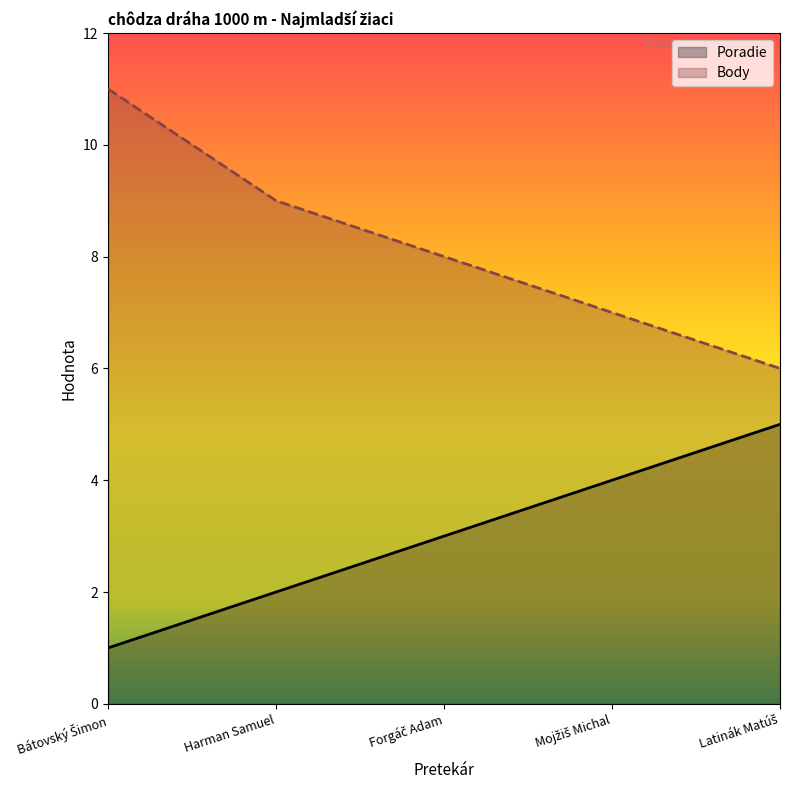

What is the difference between the highest and lowest values at Mojžiš Michal?

3